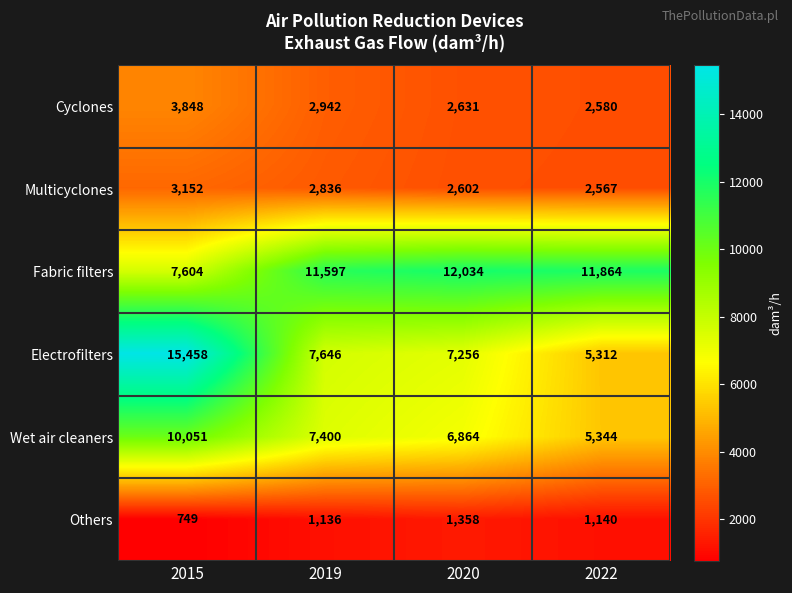

True or false: Others has a value of 312 at 2019.

False